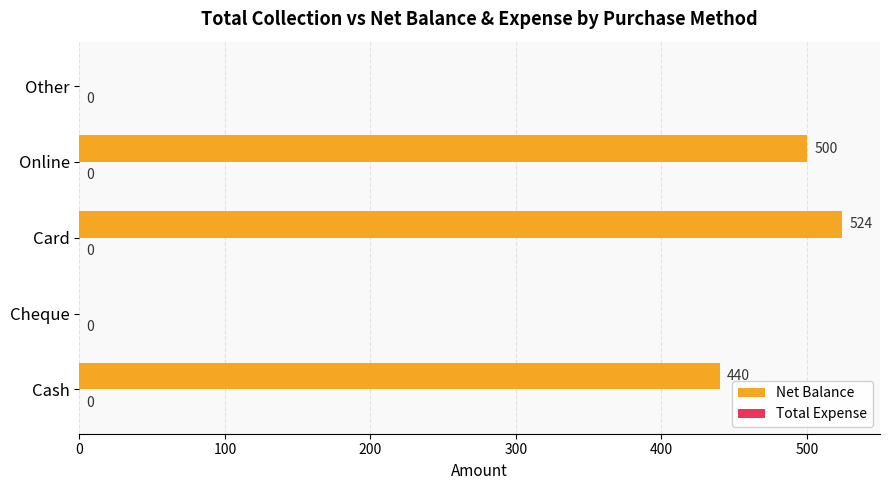

What is the maximum value shown in the chart?

524